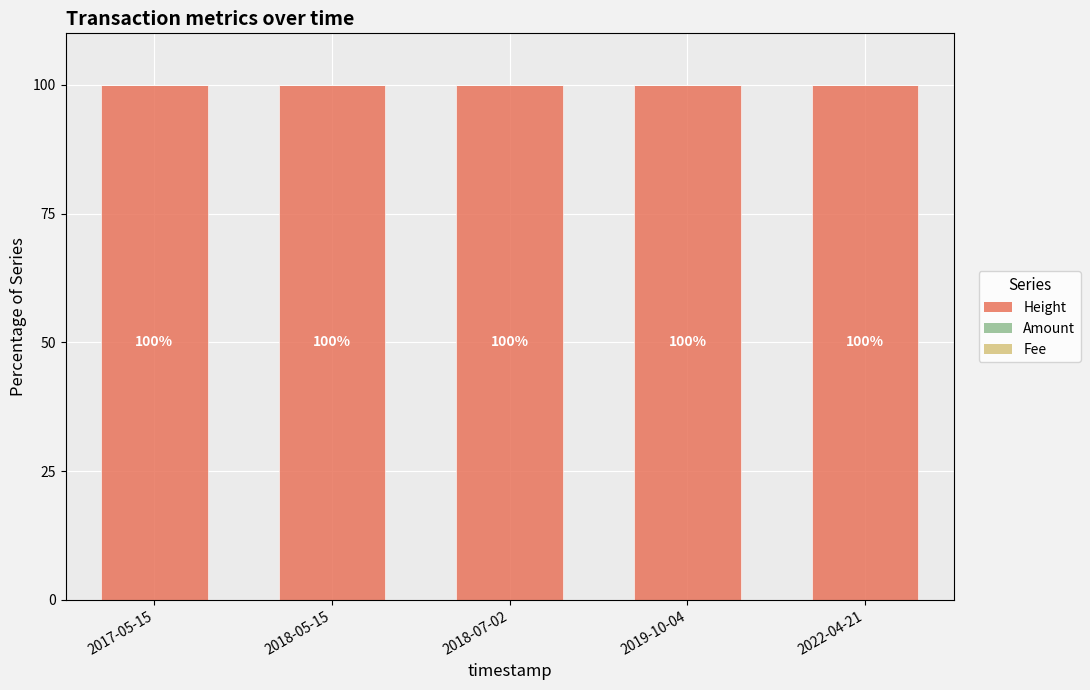

Is it true that Height equals 100.0 at 2017-05-15?

True